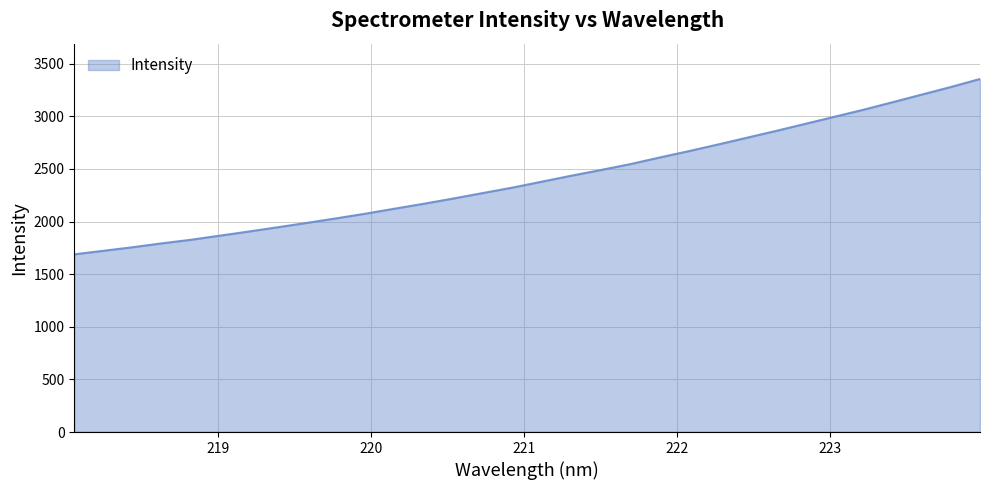

What is the difference between the maximum and minimum values?

1666.6